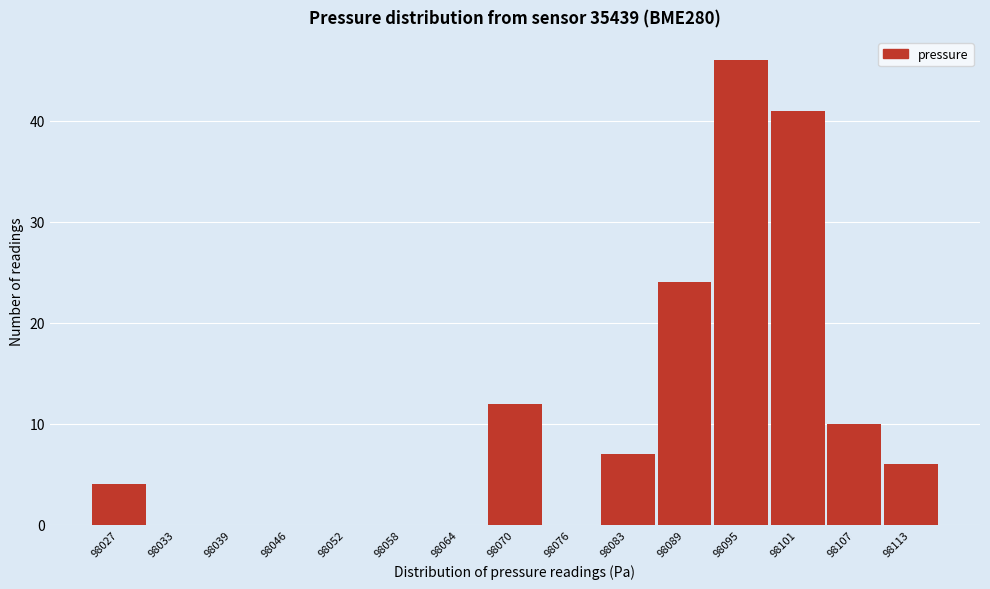

Reading left to right, extract all data points from this chart.

98027=4	98033=0	98039=0	98046=0	98052=0	98058=0	98064=0	98070=12	98076=0	98083=7	98089=24	98095=46	98101=41	98107=10	98113=6